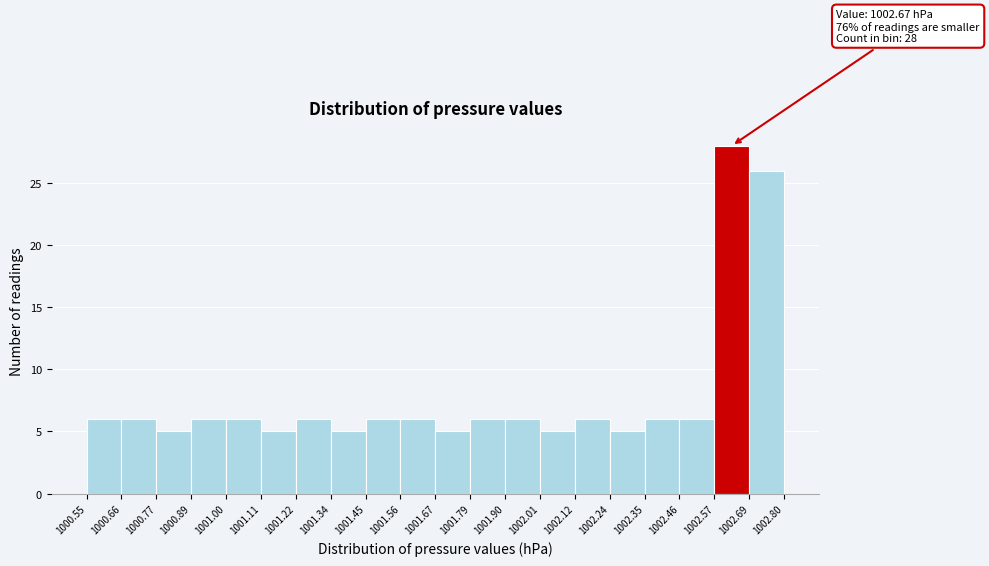

Which range on the x-axis has the tallest bar?

1002.57 to 1002.69